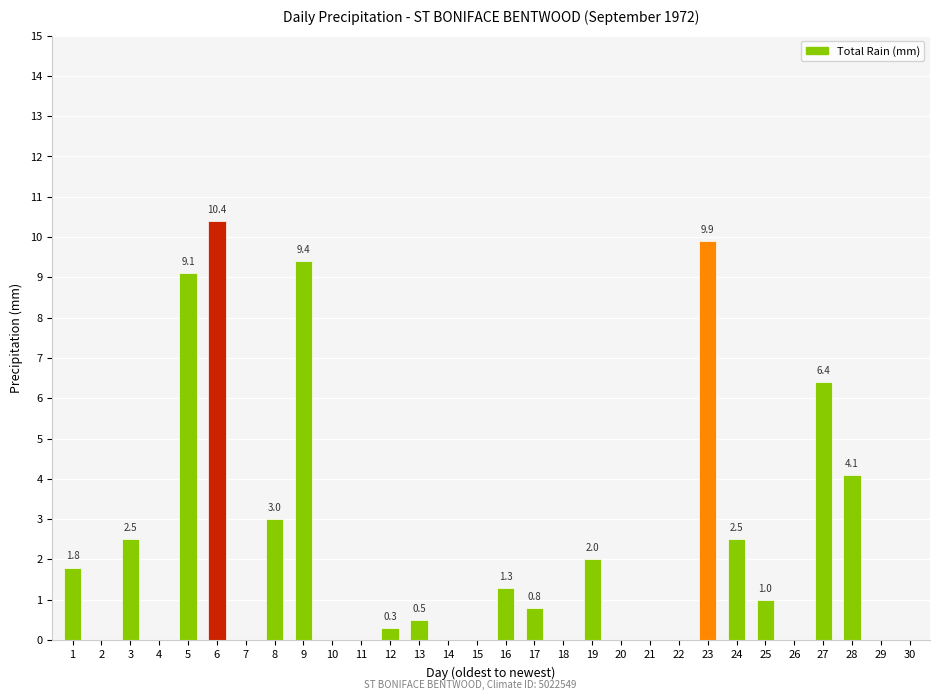

Are the bars horizontal?

No